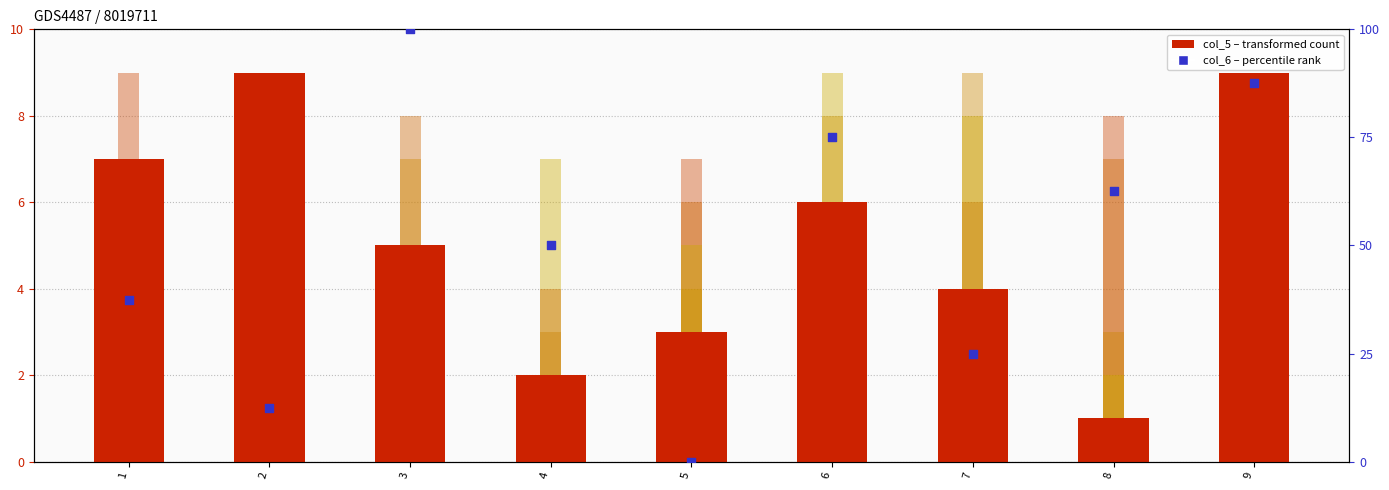

At which category is the sum across all series the highest?

3